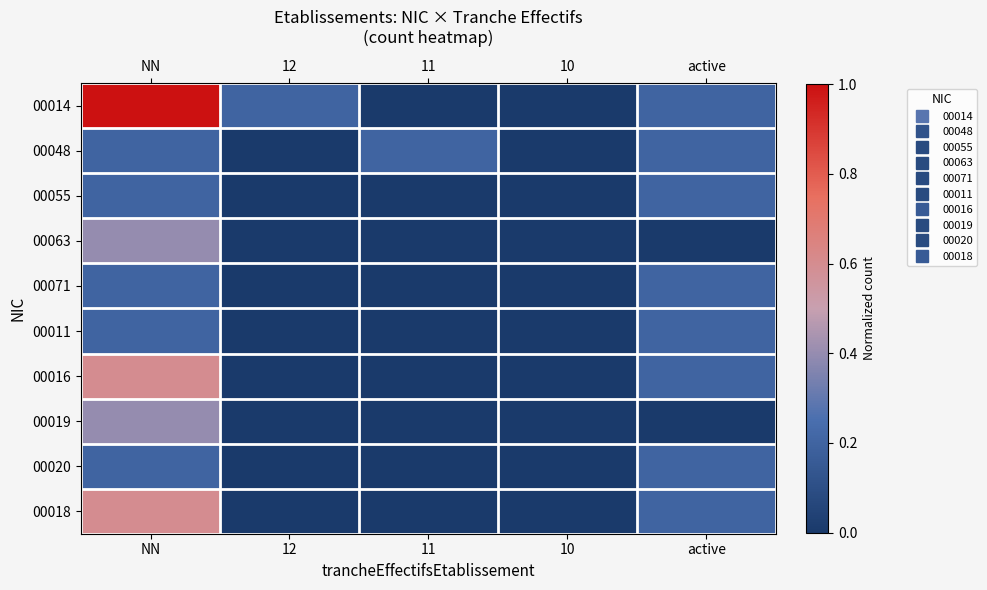

At how many categories does at least one series exceed 0?

4